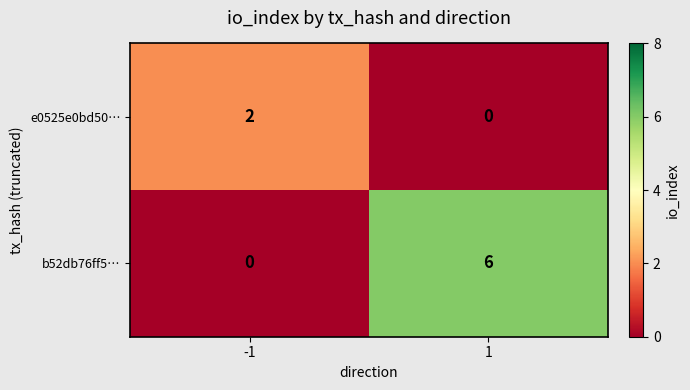

Which series has the largest range (max minus min)?

b52db76ff5…